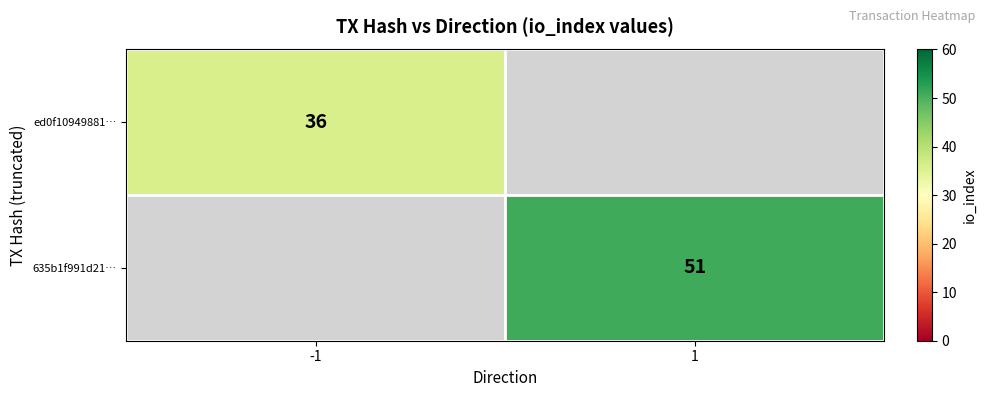

Is the value of 635b1f991d21… at 1 greater than the value of ed0f10949881… at -1?

Yes